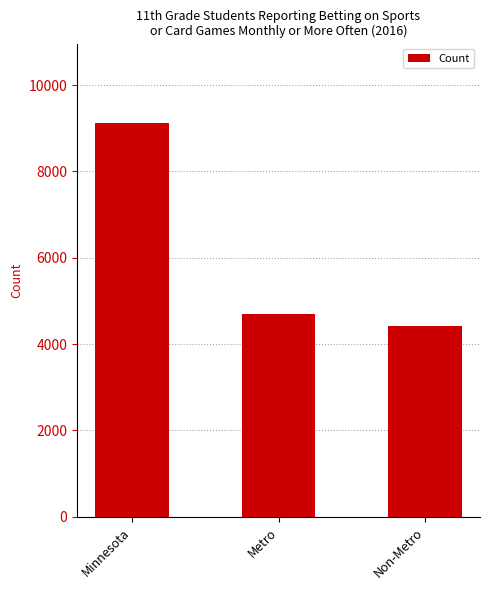

What is the average value?

6089